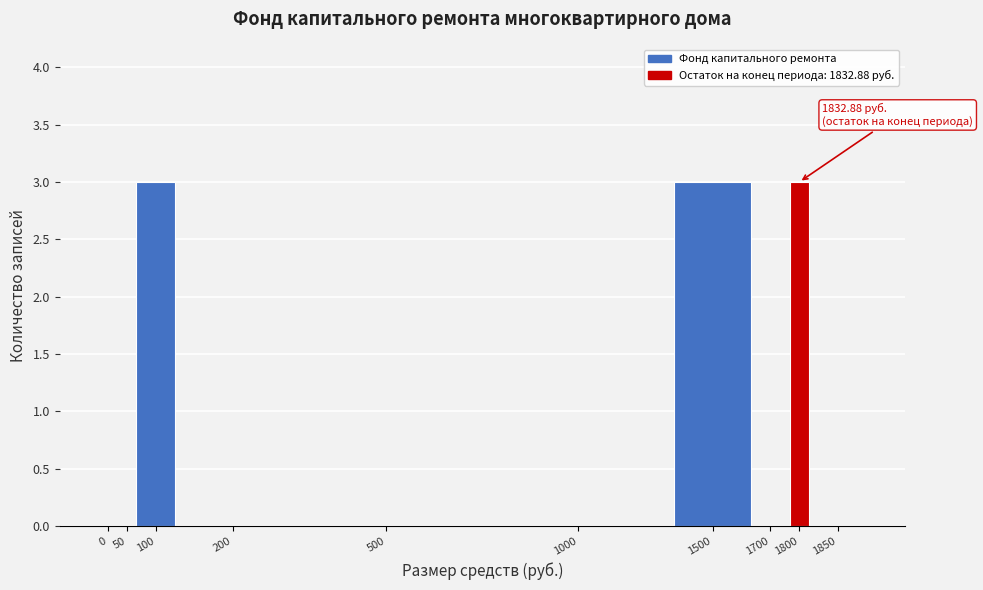

Reading left to right, what are all the values shown in this chart?

0=0	50=0	100=3	200=0	500=0	1000=0	1500=3	1700=0	1800=3	1850=0